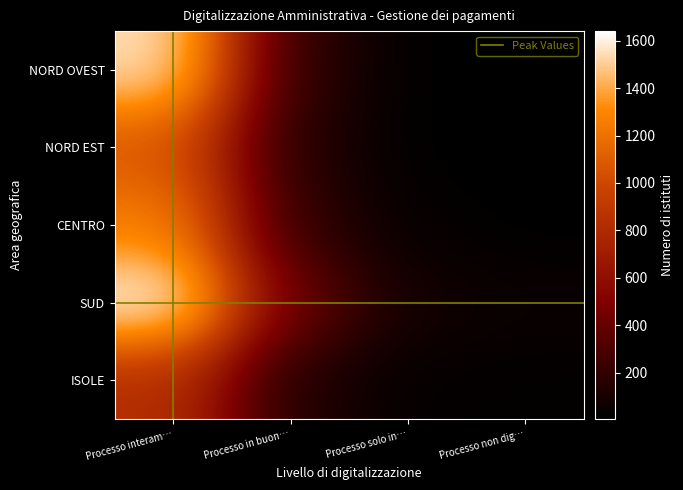

What is the difference between the maximum and second lowest values in the NORD OVEST series?

1551